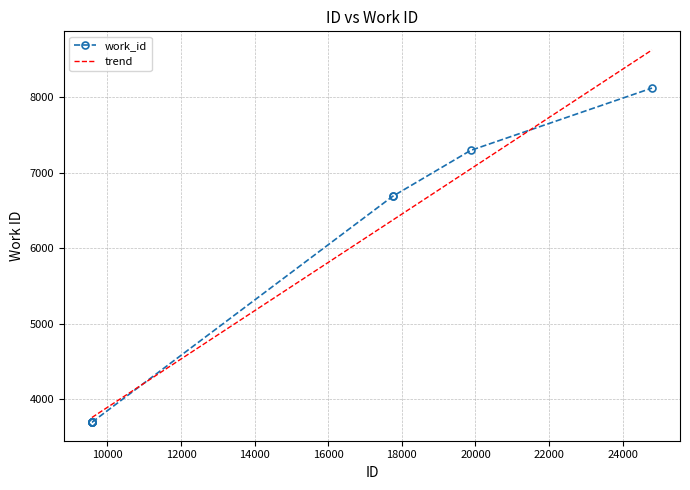

What is the value of the work_id point at the 3rd from the left?

3700